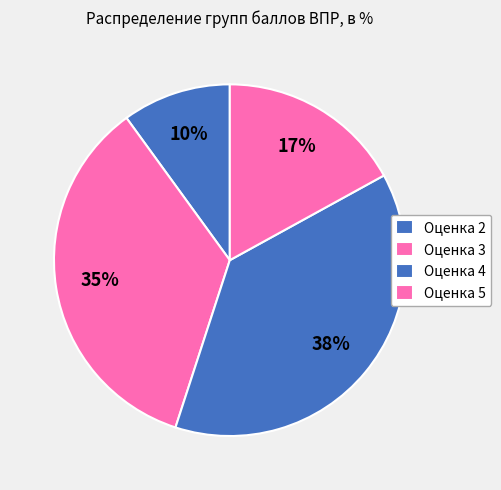

Does any single category account for the majority?

No